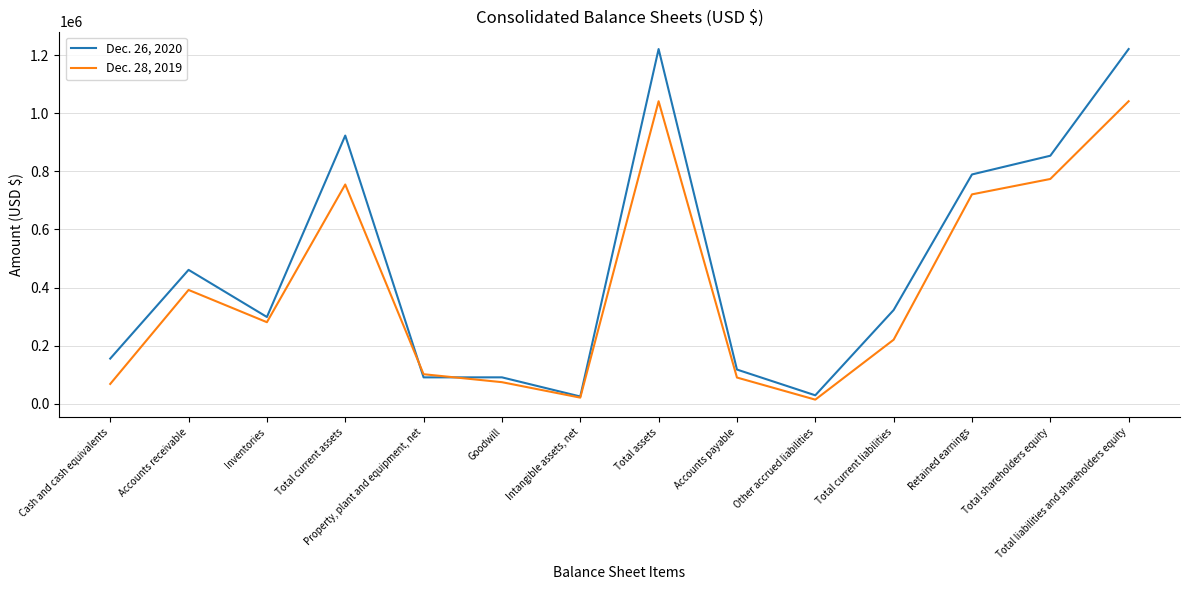

What is the difference between the highest and lowest values at Total assets?

179589